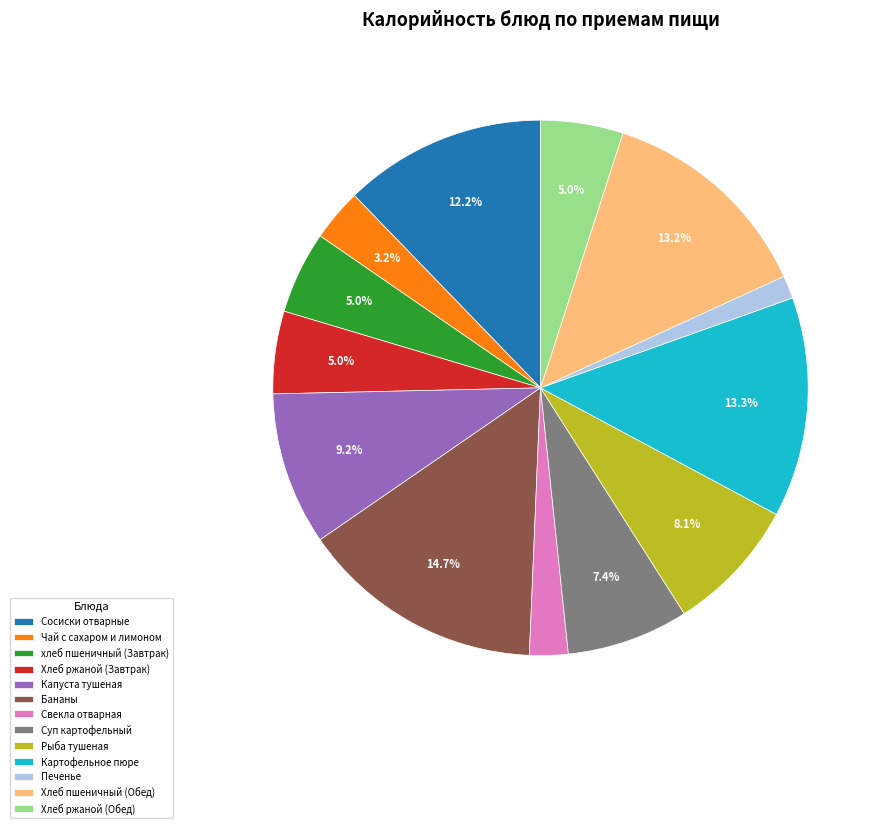

How many slices are in this pie chart?

13